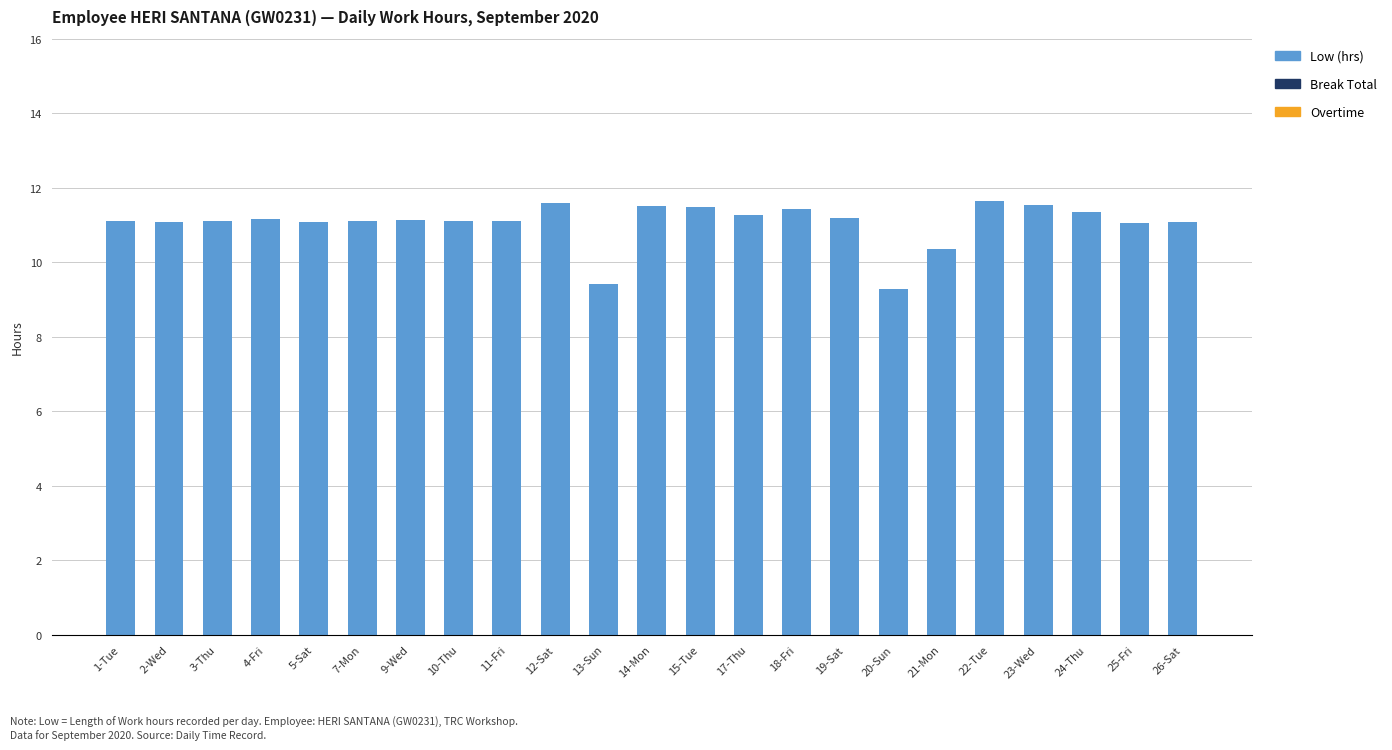

What is the maximum value shown in the chart?

11.6